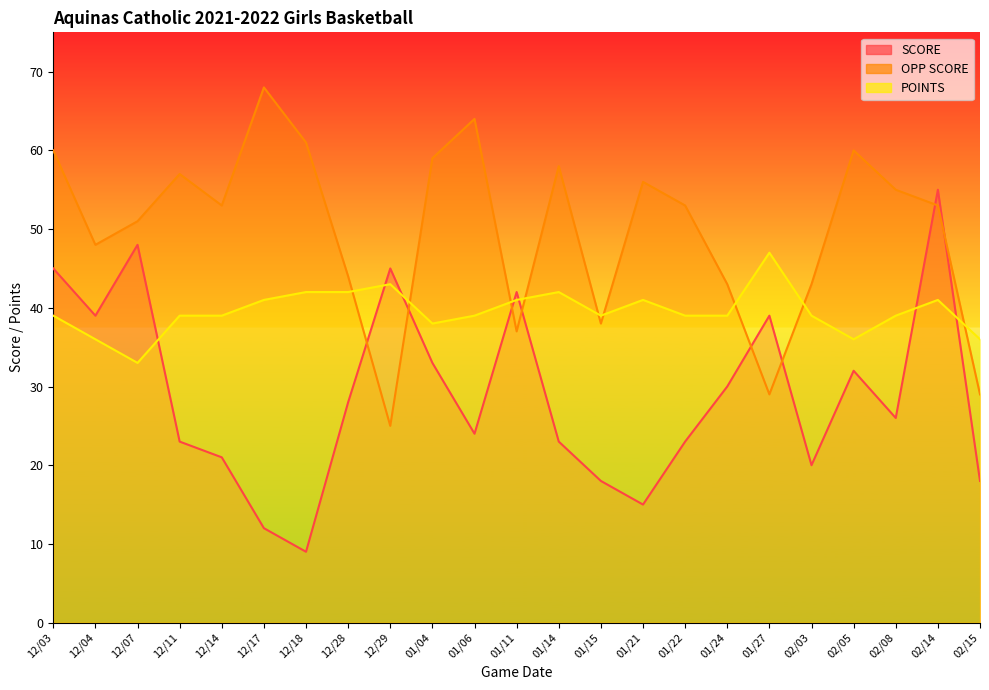

Rank the series by their maximum value, from highest to lowest.

OPP SCORE, SCORE, POINTS